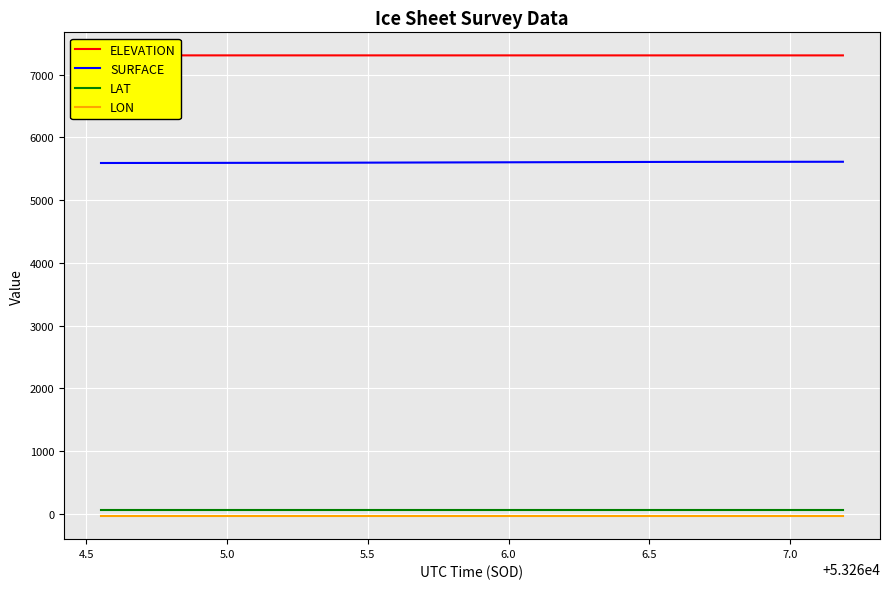

What is the smallest value displayed?

-34.6